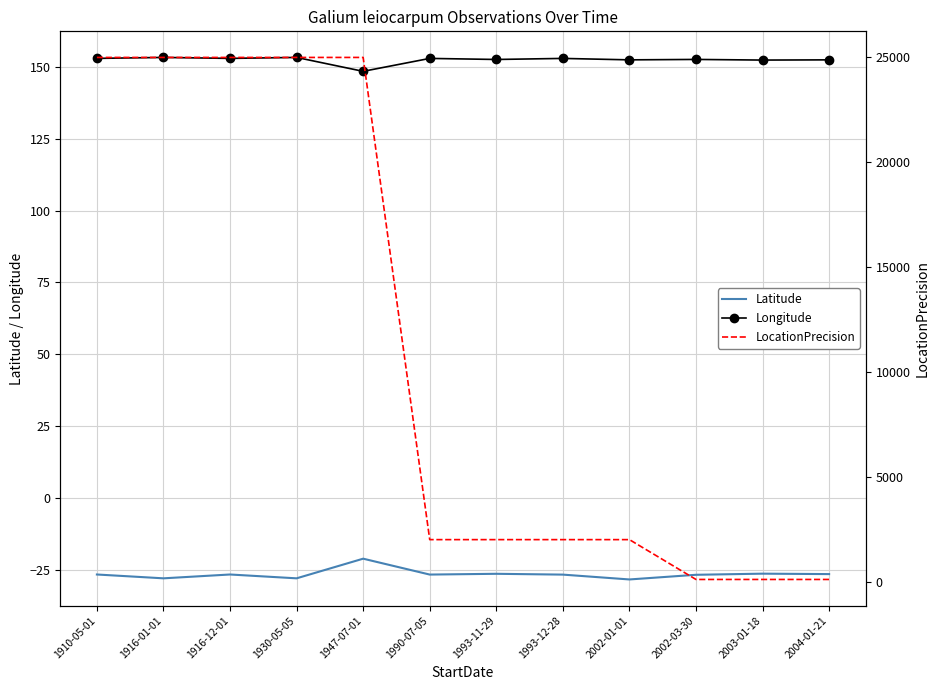

Which series ends up on top after the final intersection of LocationPrecision and Longitude?

Longitude